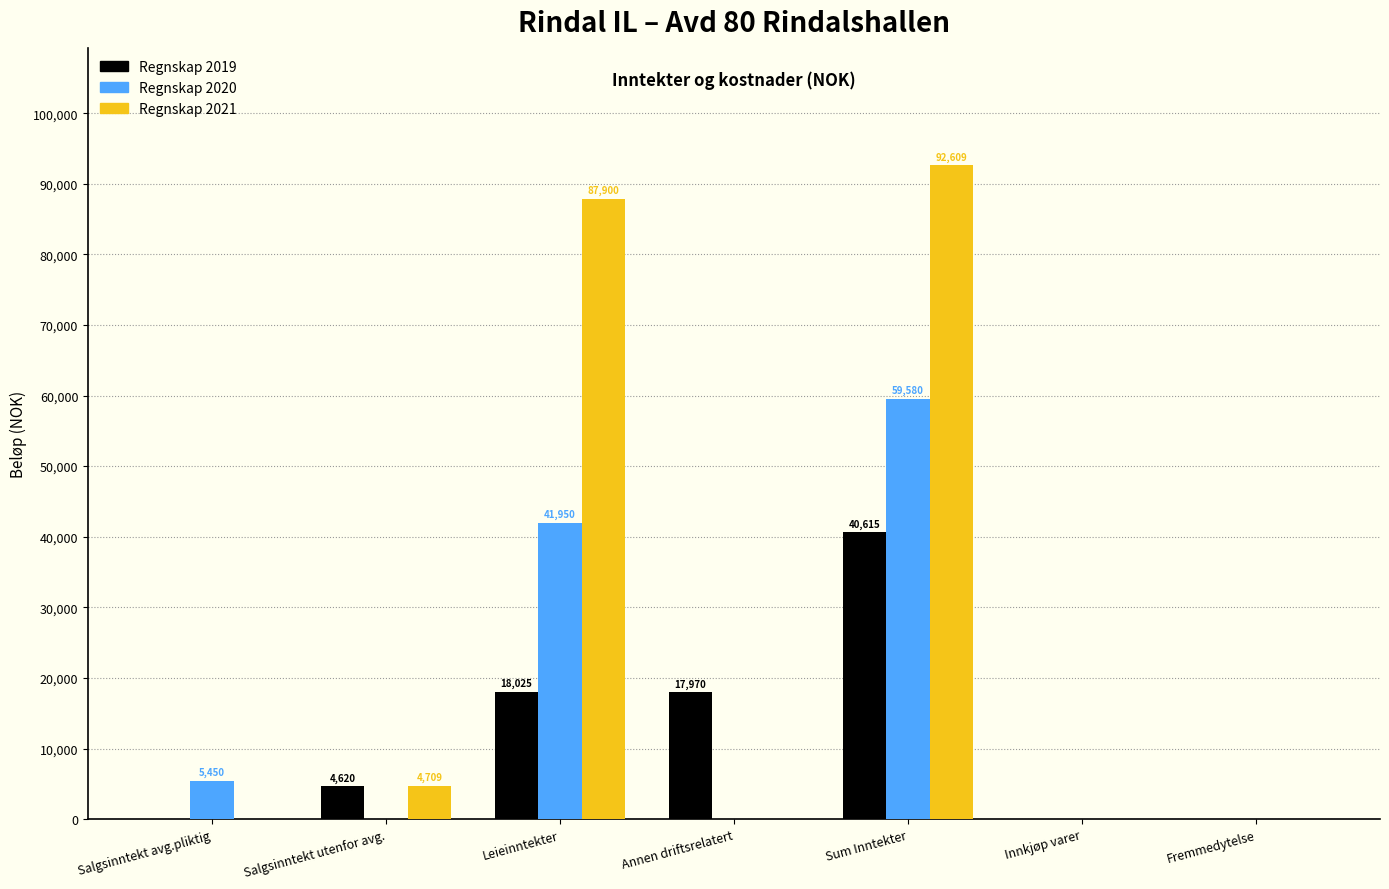

Where is Regnskap 2019 nearest to the value 20307?

Leieinntekter